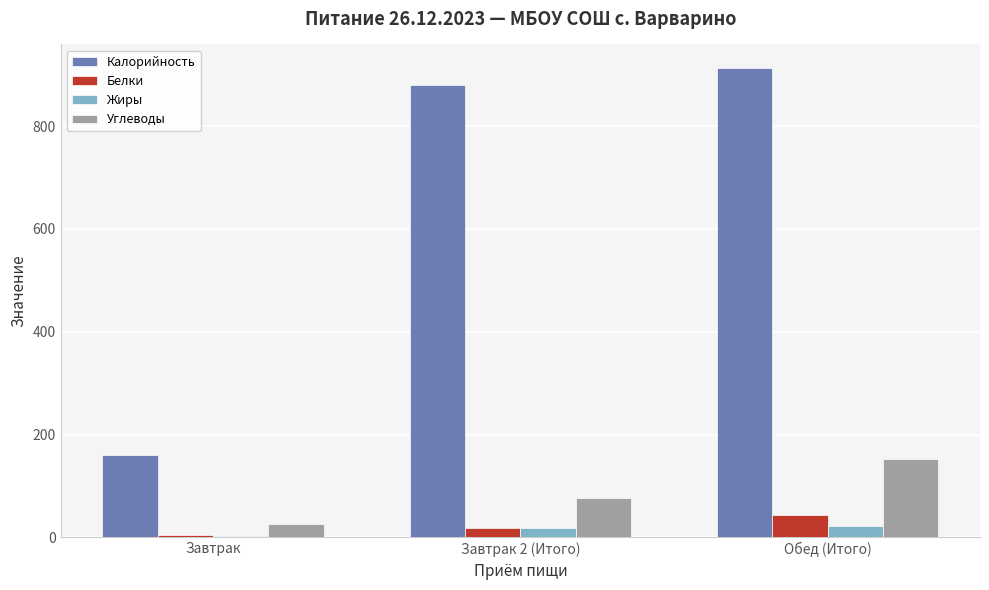

At how many categories does at least one series exceed 111?

3